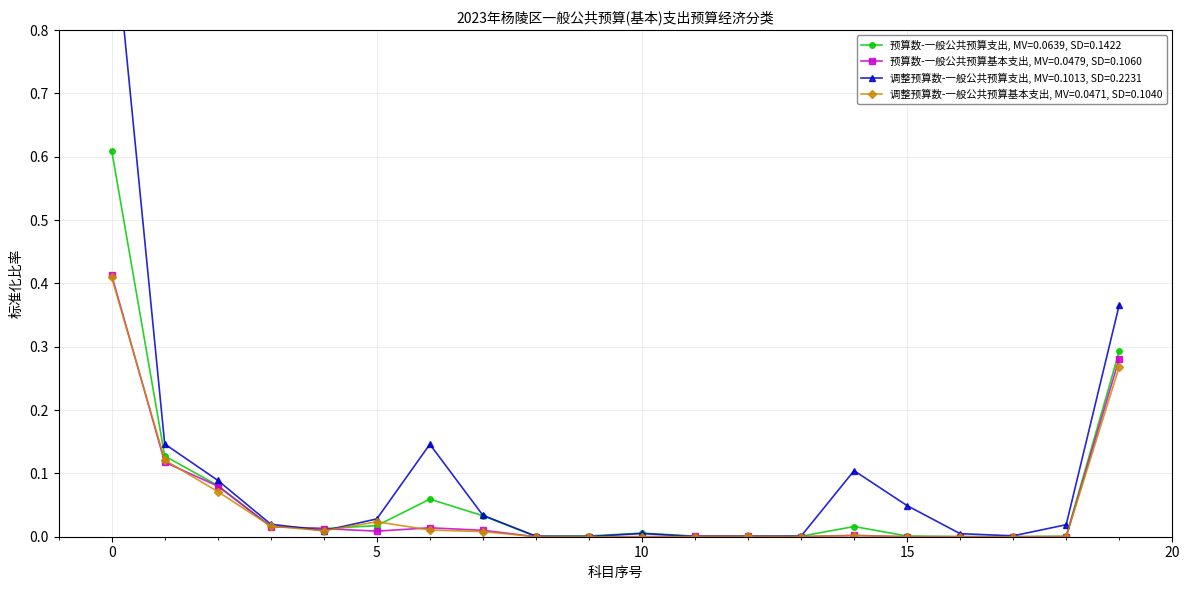

What is the difference between the maximum and second lowest values in the 调整预算数-一般公共预算支出 series?

1.0